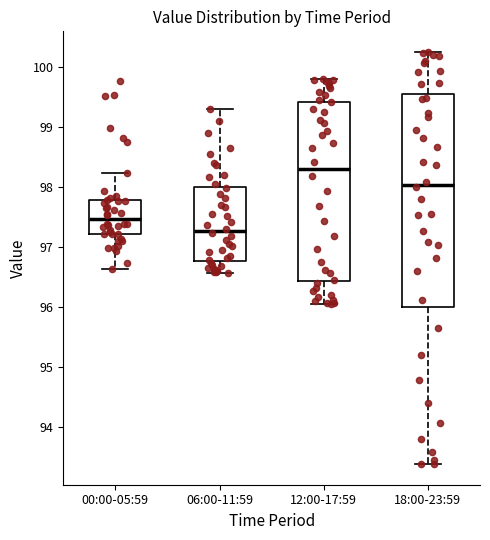

Where does the median line of the box for 18:00-23:59 sit on the y-axis? The values are not printed on the chart, so give them approximately, as read against the axis.

98.0